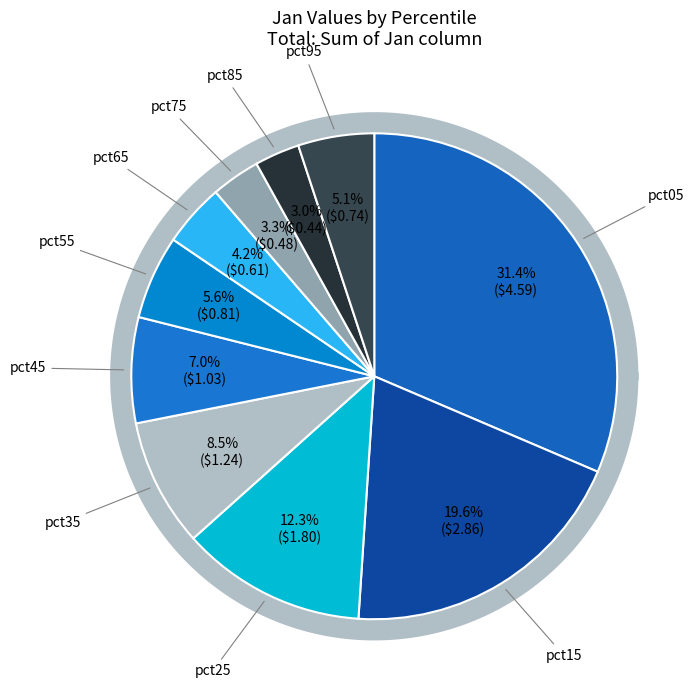

Is there any slice that represents more than half of the pie?

No